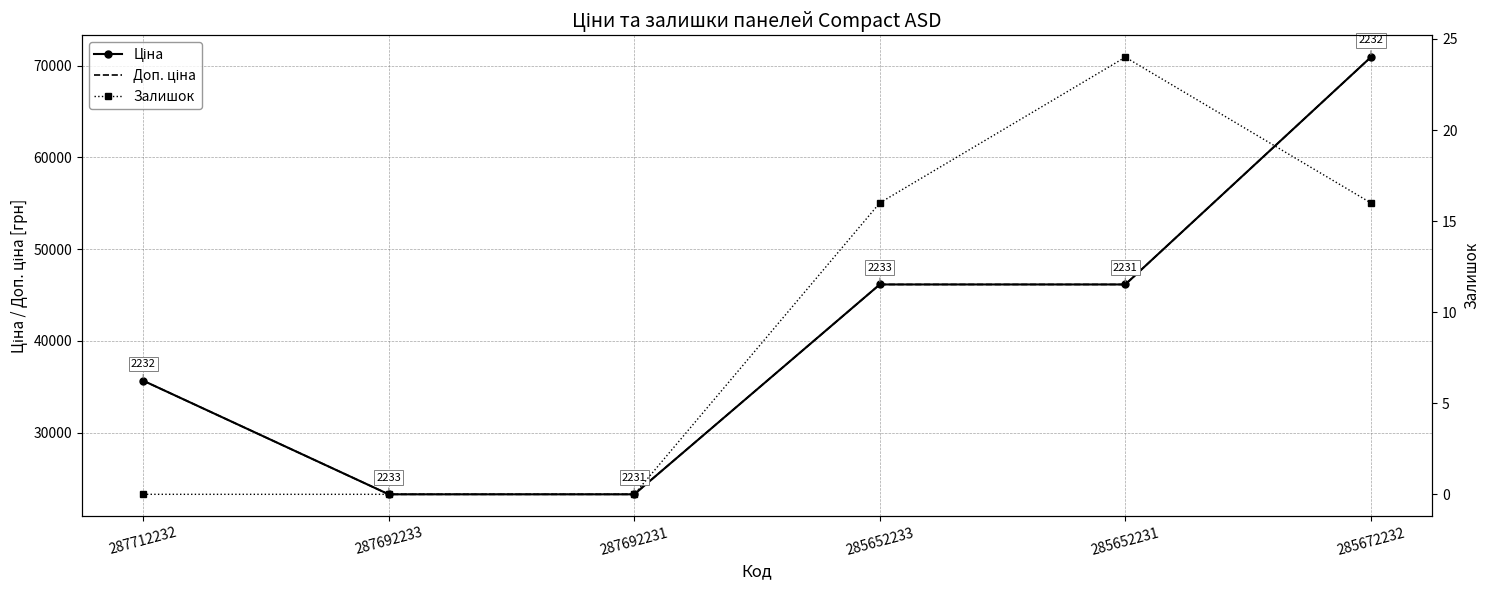

At which label does Доп. ціна reach its peak?

285672232